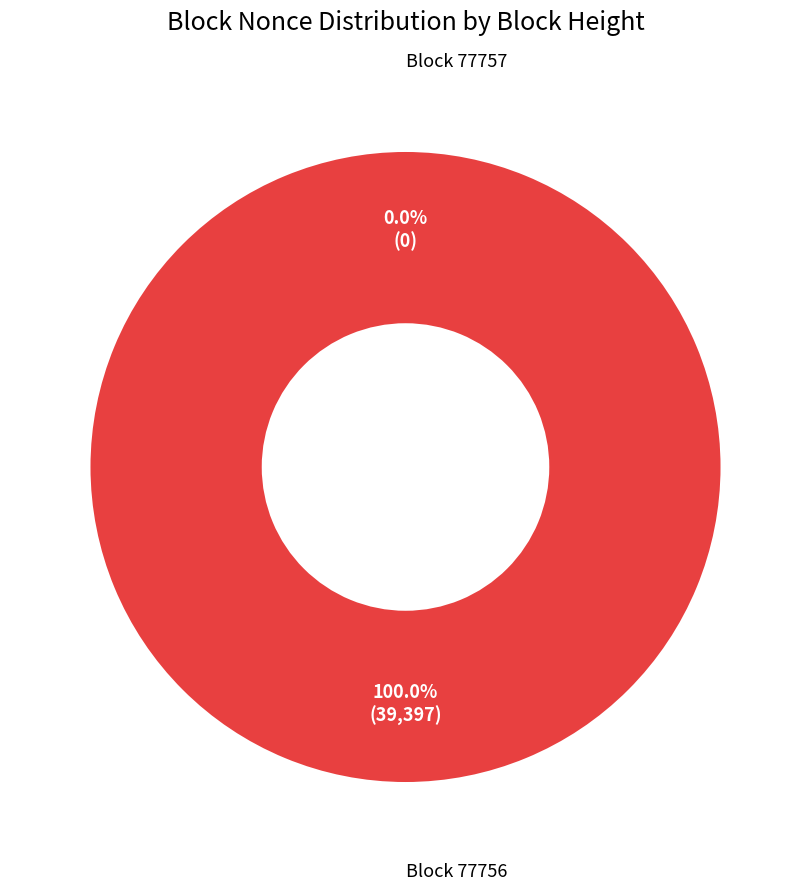

Is it true that 77757 is 0% of the pie?

True